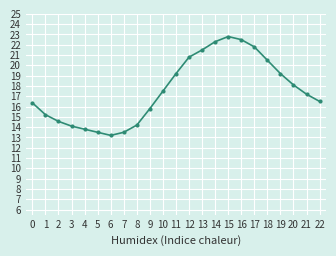

What is the difference between the values at 16 and 4?

8.7